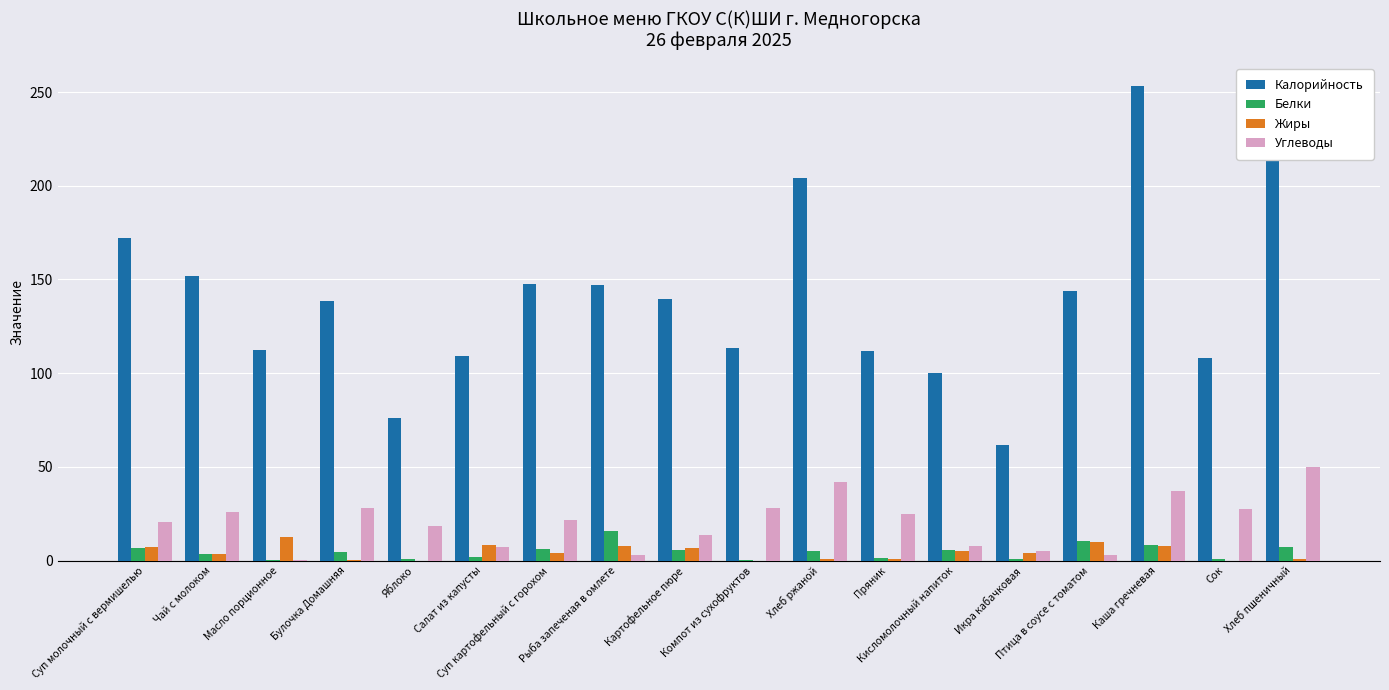

What are all the series names shown in the legend?

Калорийность, Белки, Жиры, Углеводы